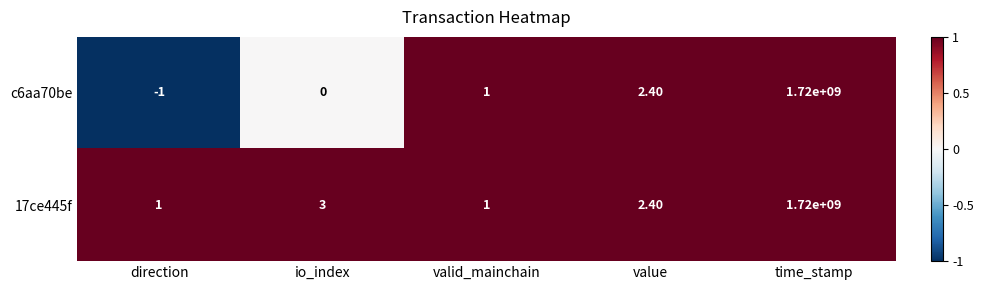

Which series has the largest range (max minus min)?

c6aa70be